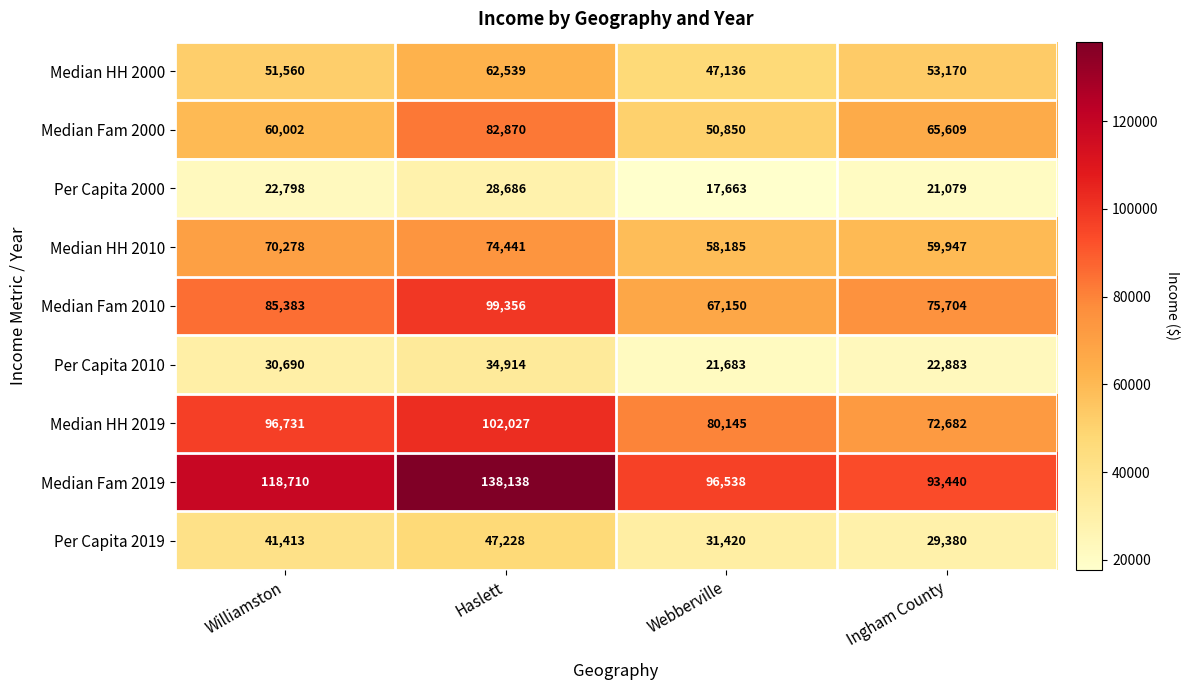

How many data points does each series have?

4